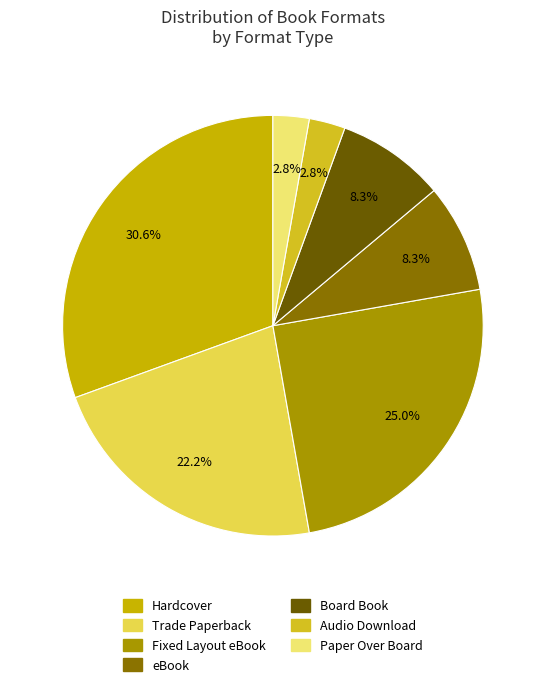

How many slices are in this pie chart?

7